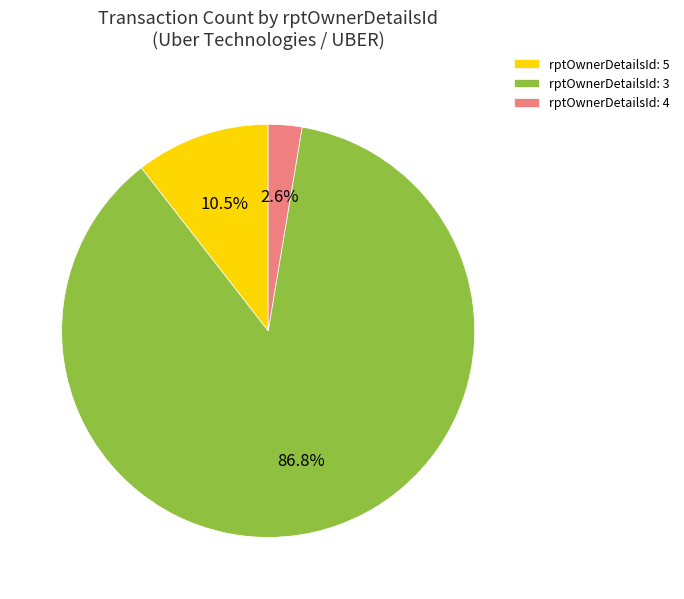

Is there a majority slice in this chart?

Yes